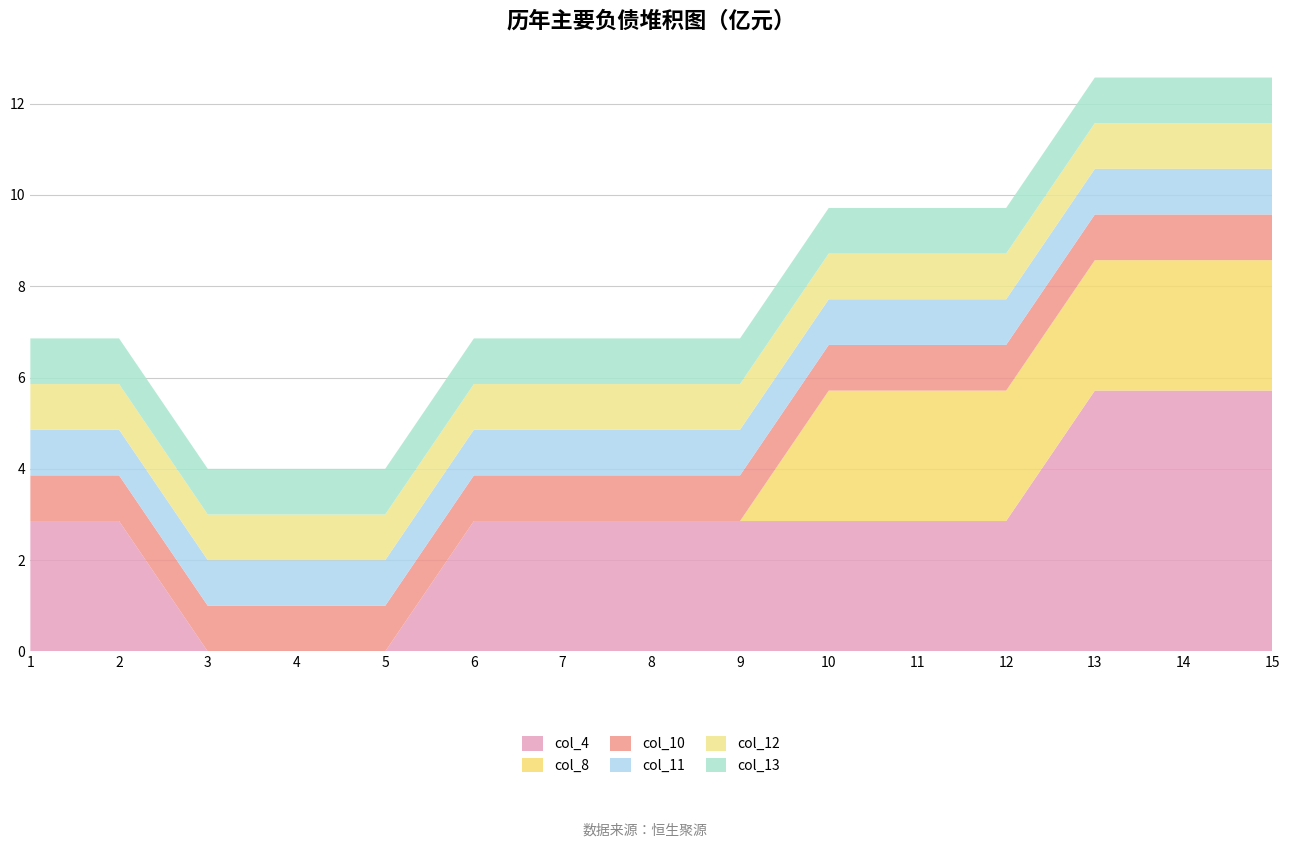

Reading left to right, extract all data points from this chart.

col_4: 2.9	2.9	0.0	0.0	0.0	2.9	2.9	2.9	2.9	2.9	2.9	2.9	5.7	5.7	5.7
col_8: 0.0	0.0	0.0	0.0	0.0	0.0	0.0	0.0	0.0	2.9	2.9	2.9	2.9	2.9	2.9
col_10: 1.0	1.0	1.0	1.0	1.0	1.0	1.0	1.0	1.0	1.0	1.0	1.0	1.0	1.0	1.0
col_11: 1.0	1.0	1.0	1.0	1.0	1.0	1.0	1.0	1.0	1.0	1.0	1.0	1.0	1.0	1.0
col_12: 1.0	1.0	1.0	1.0	1.0	1.0	1.0	1.0	1.0	1.0	1.0	1.0	1.0	1.0	1.0
col_13: 1.0	1.0	1.0	1.0	1.0	1.0	1.0	1.0	1.0	1.0	1.0	1.0	1.0	1.0	1.0